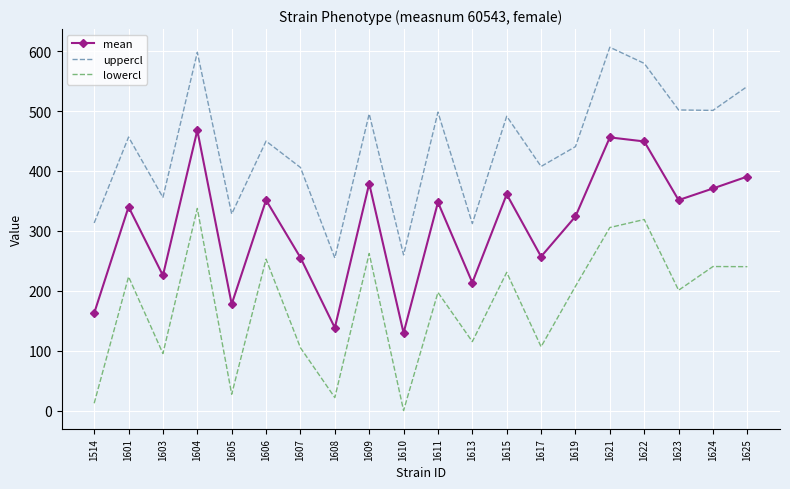

At how many categories does at least one series exceed 128?

20